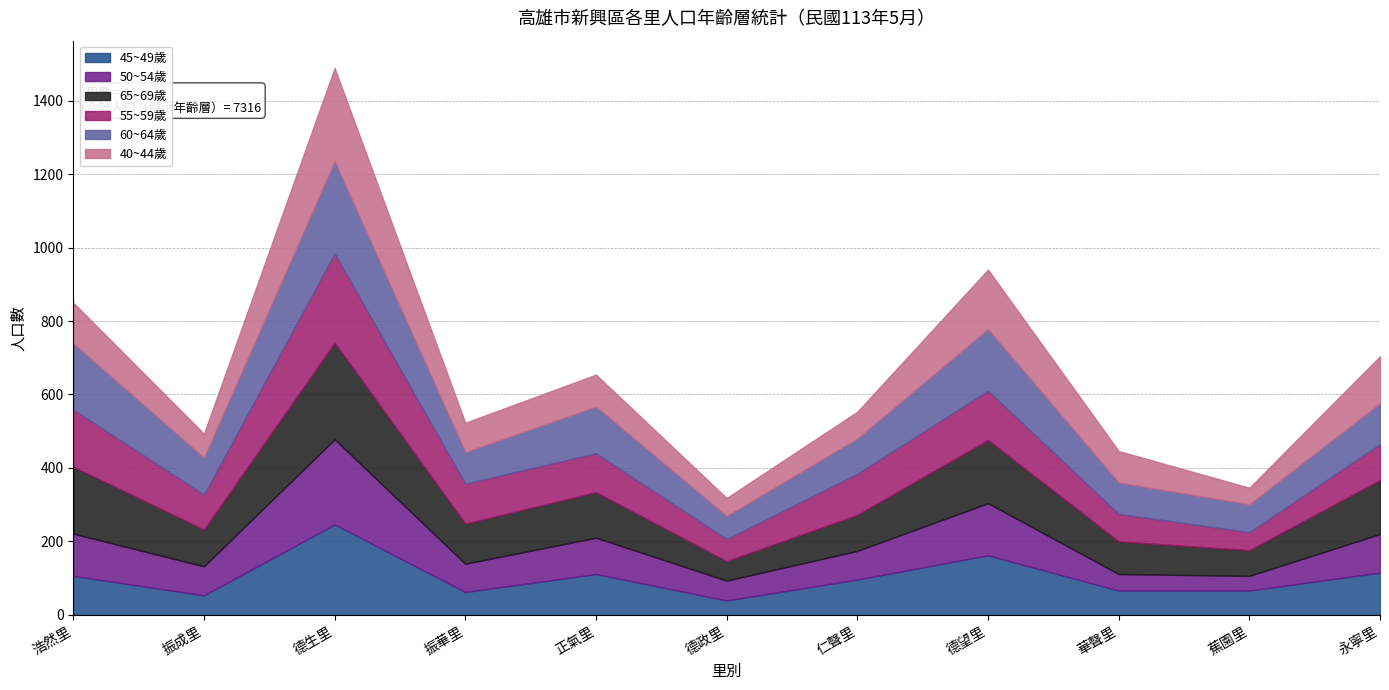

How many data points in 60~64歲 are above 101?

5